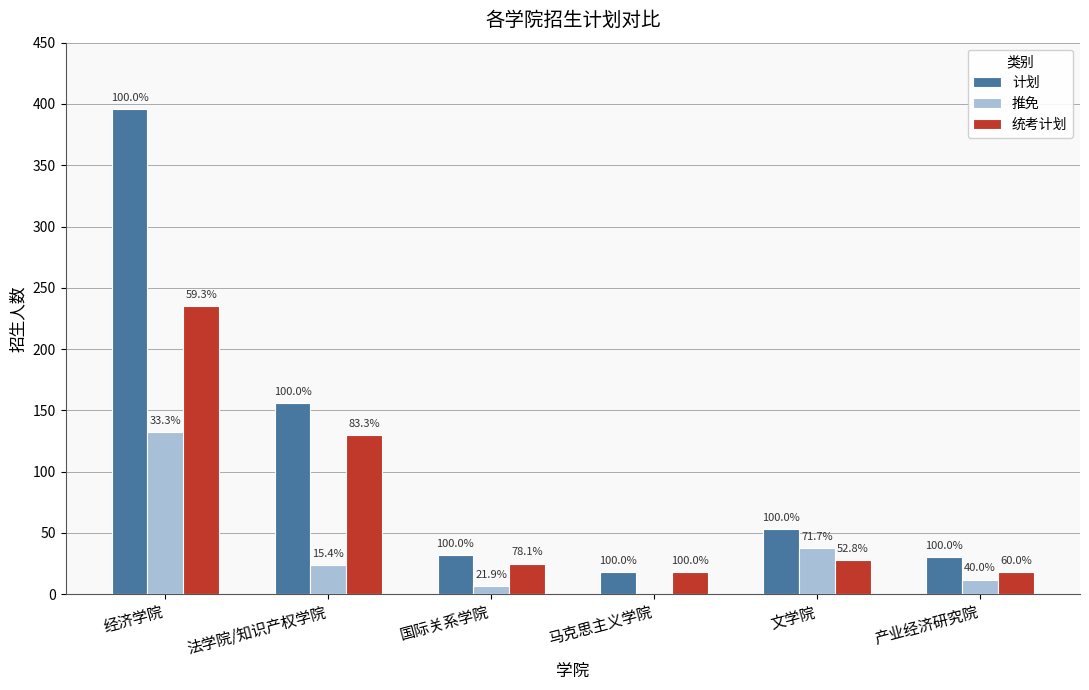

Which series changed the most between 文学院 and 产业经济研究院?

推免